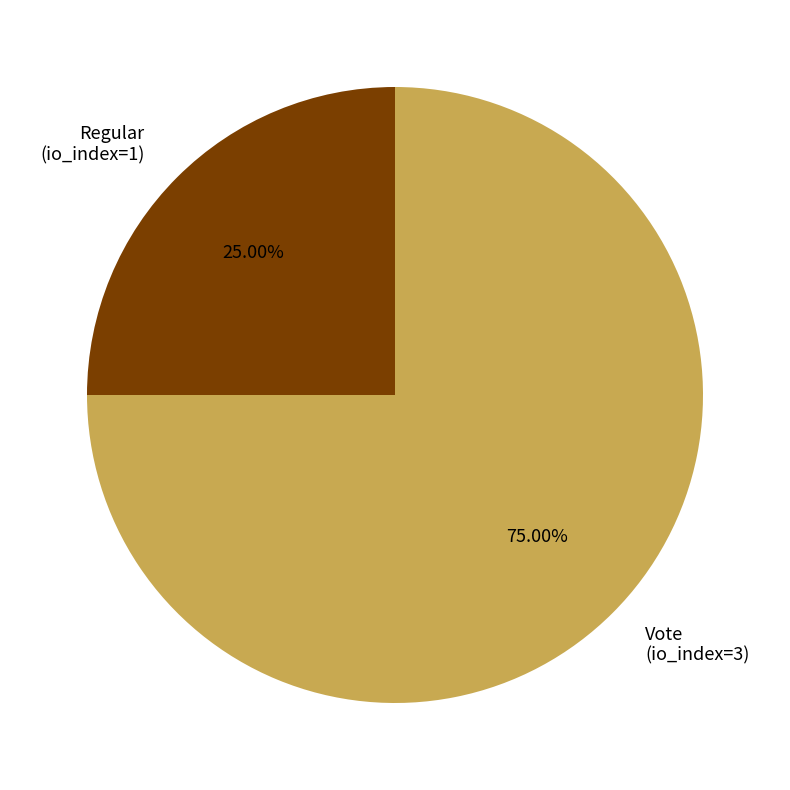

How many slices are in this pie chart?

2